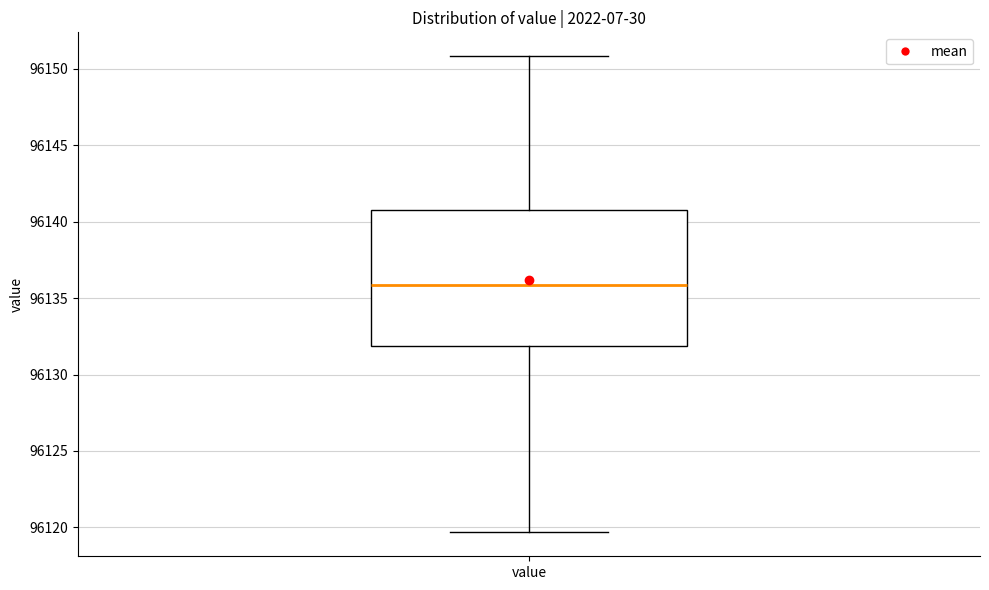

Read this box plot against the y-axis: the position of the median line, the range covered by the box, and the ends of both whiskers. The values are not printed on the chart, so give them approximately, as read against the axis.

median 96136.0, box 96132.0 to 96141.0, whiskers 96119.5 to 96151.0